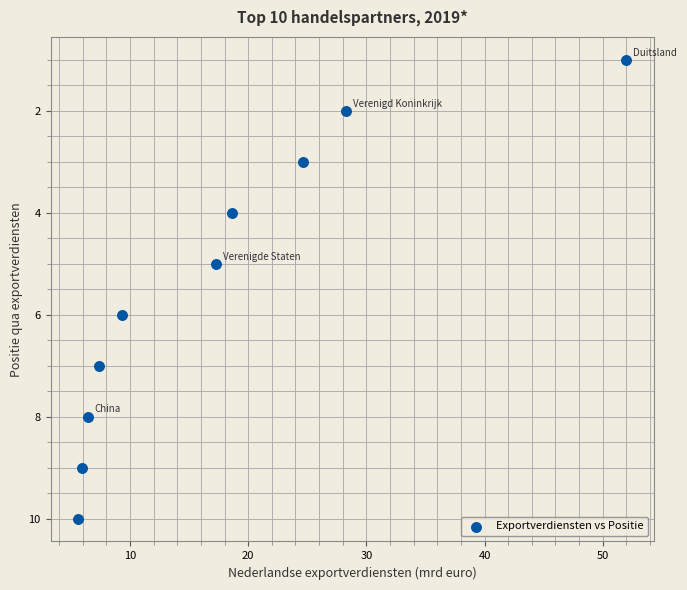

What is the range of Y values (max minus min)?

9